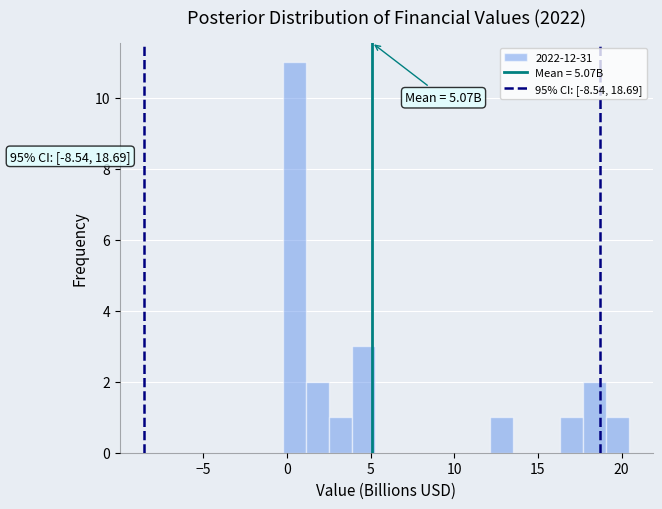

Read against the x-axis, roughly where is the centre of the tallest bar?

0.5